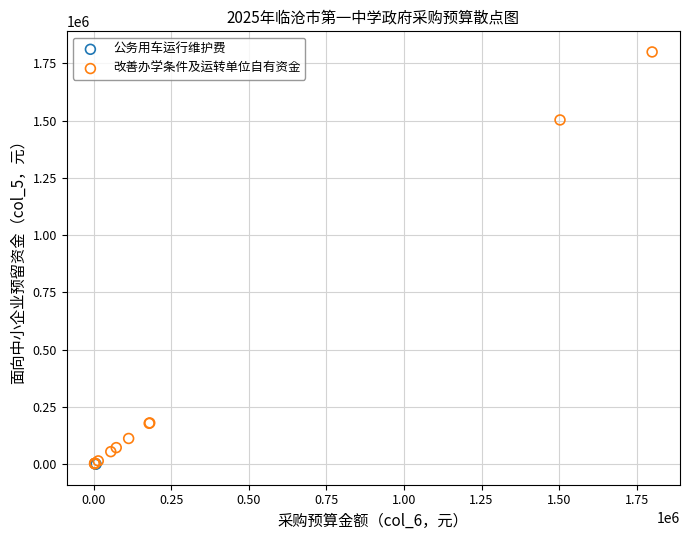

Which series has the widest spread of Y values?

改善办学条件及运转单位自有资金